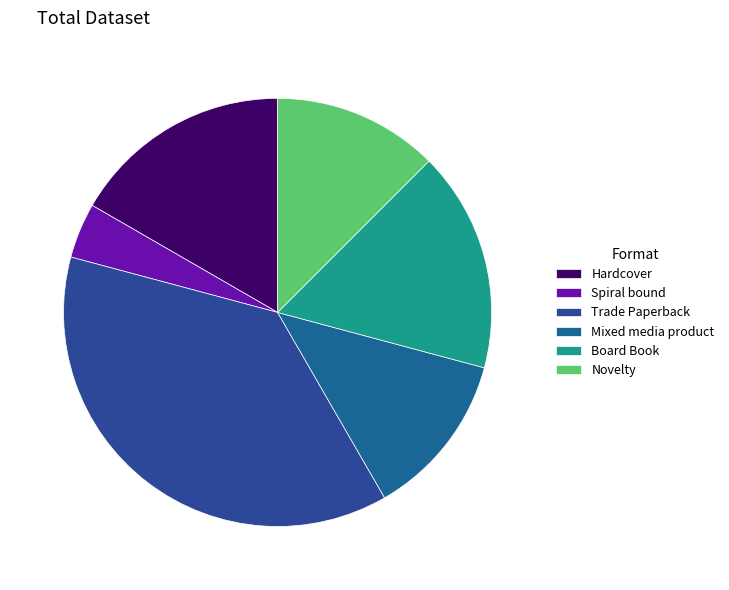

How many segments does this pie chart have?

6